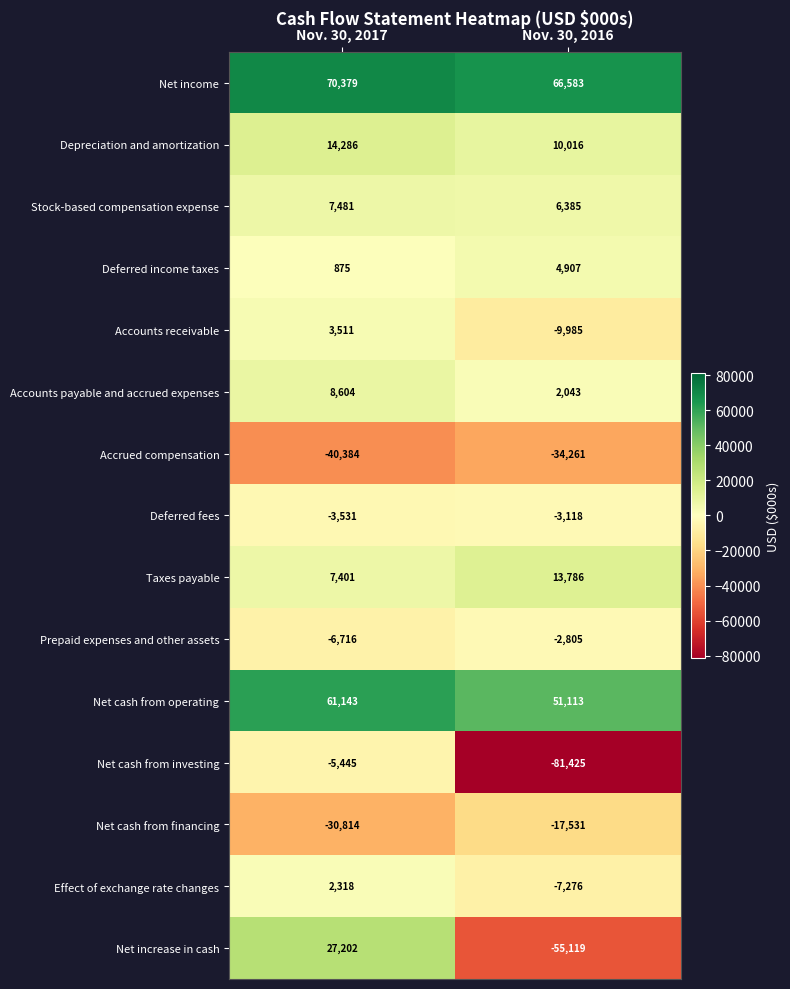

Between Nov. 30, 2017 and Nov. 30, 2016, which series saw the biggest shift?

Net increase in cash